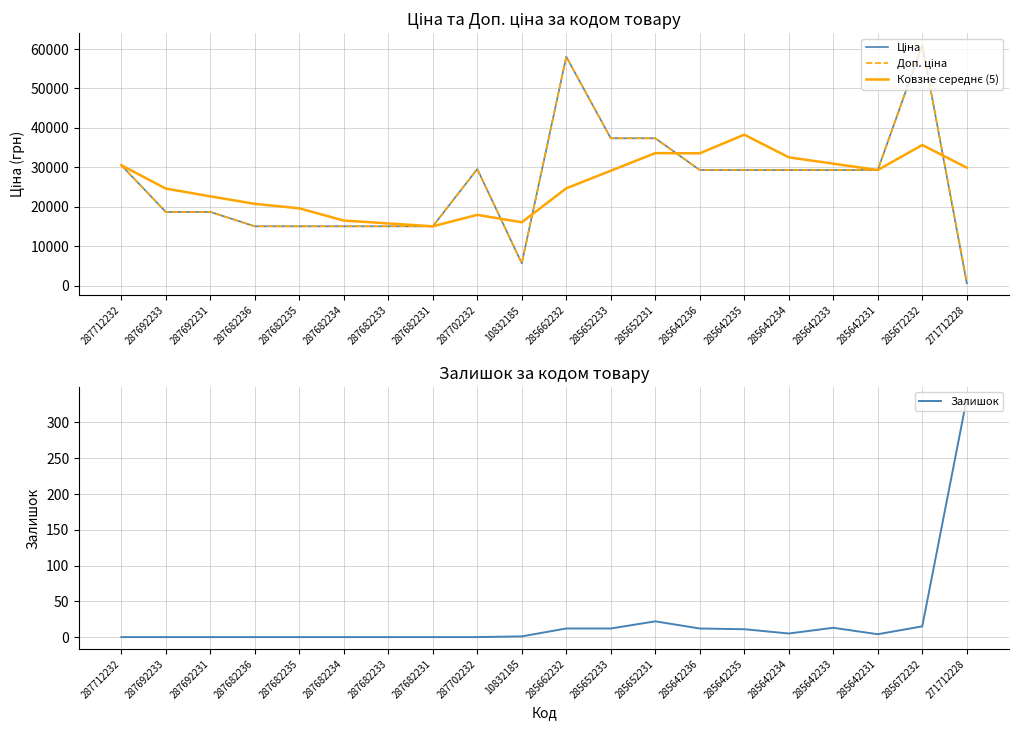

True or false: Доп. ціна has a value of 19096.5 at 287702232.

False